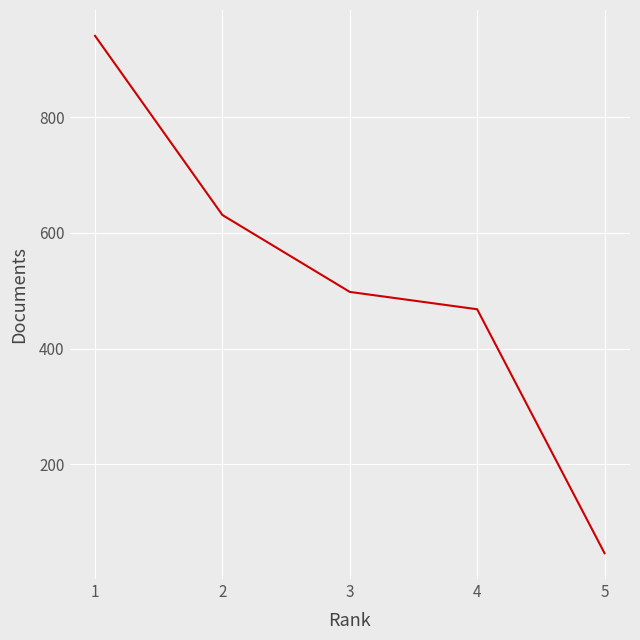

What is the smallest value displayed?

46